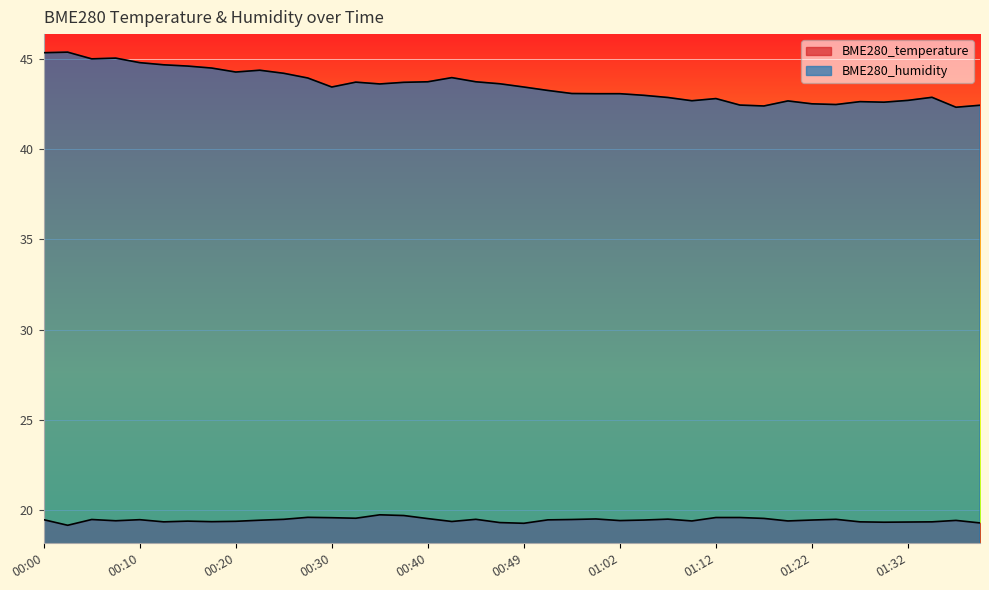

True or false: BME280_temperature and BME280_humidity cross at least once.

False